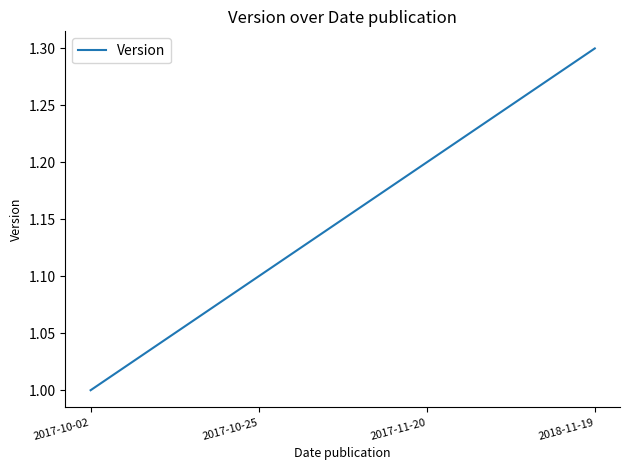

Which has a higher value, 2018-11-19 or 2017-11-20?

2018-11-19